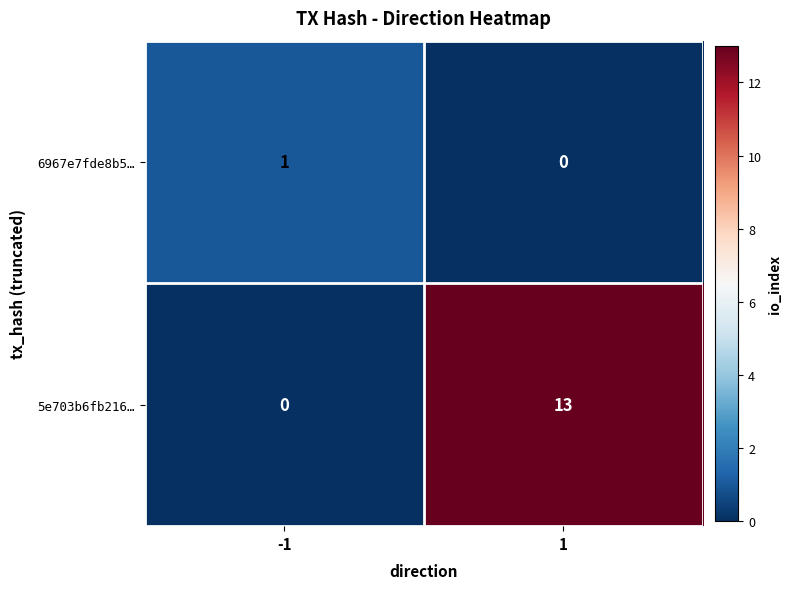

What is the total value across all series at -1?

1